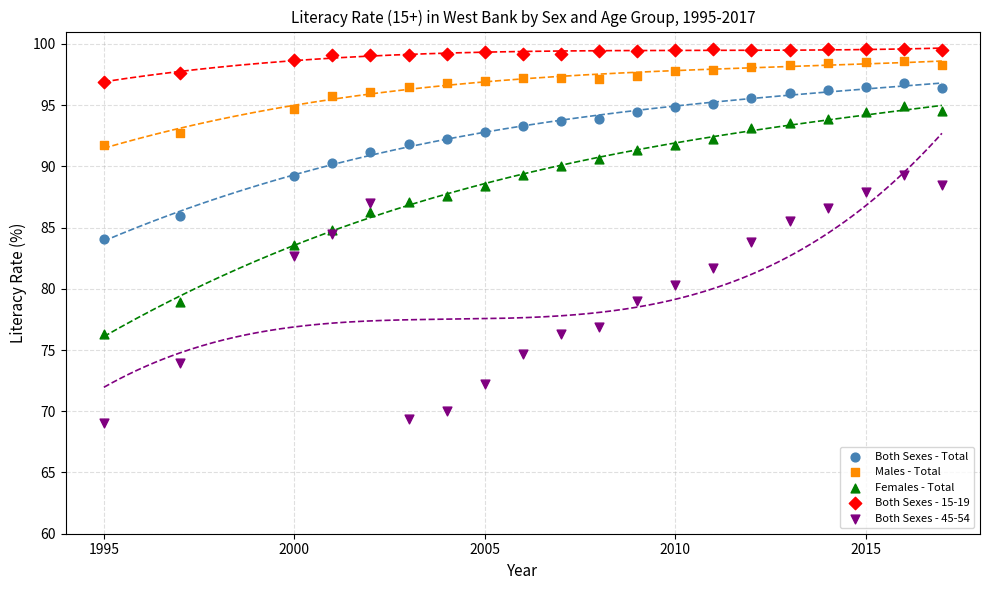

Which series contains the highest Y value?

Both Sexes - 15-19